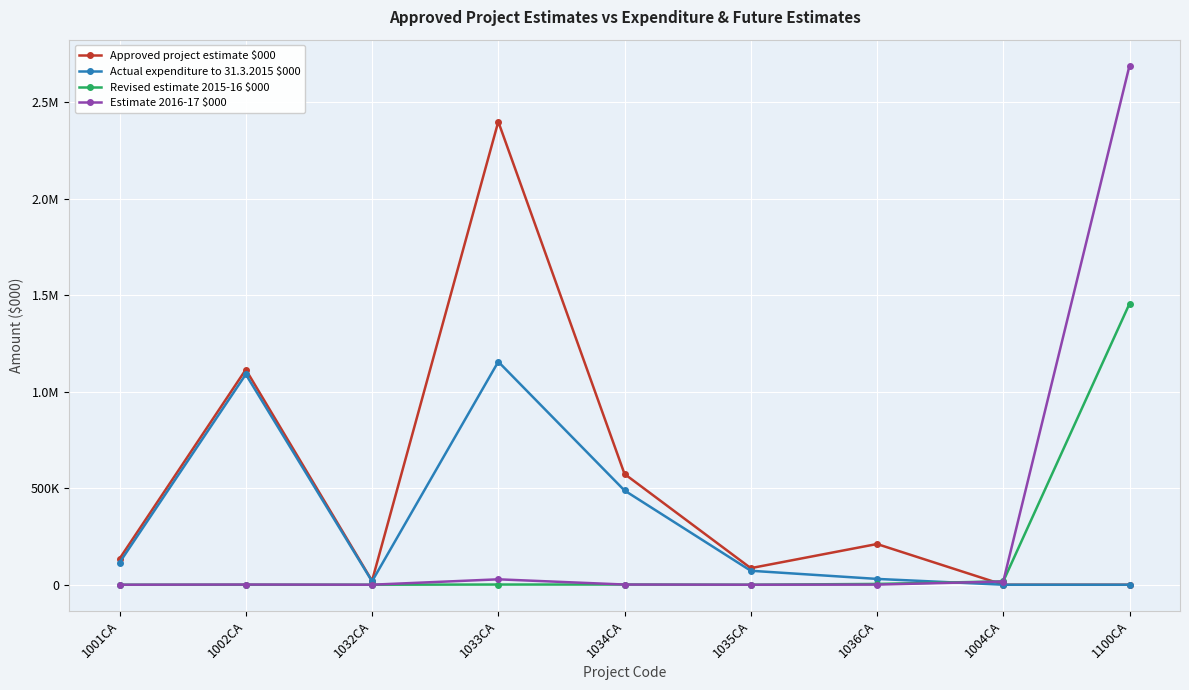

Is this an area chart (filled region under the line)?

No